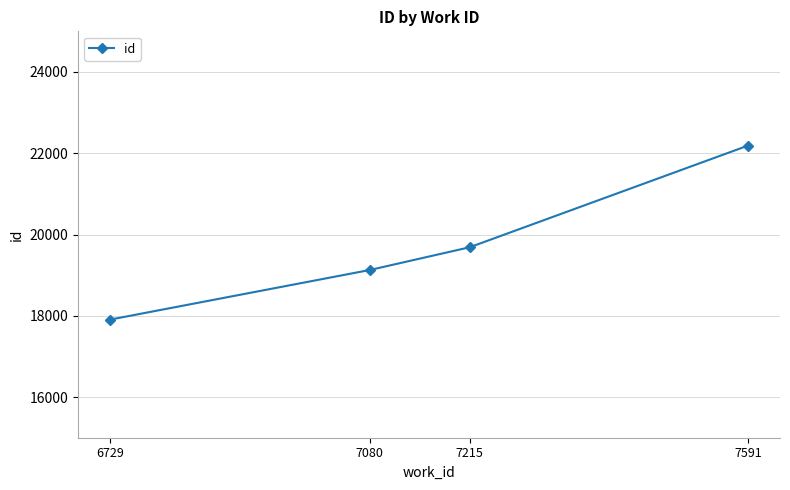

Is it true that the value at 7591 is 22189?

True